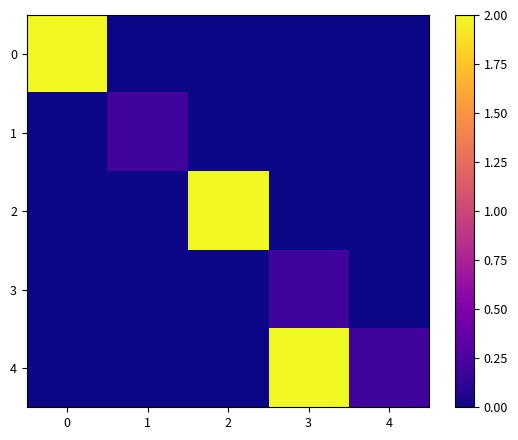

How many categories are shown in the chart?

5